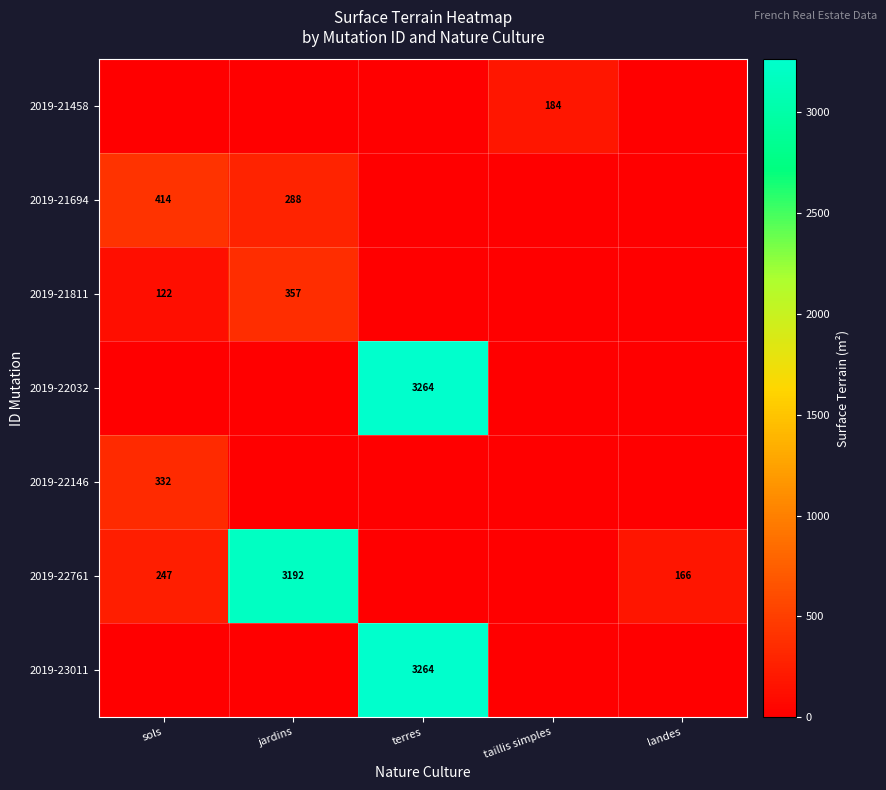

Is the value of 2019-21458 at terres greater than the value of 2019-22761 at terres?

No